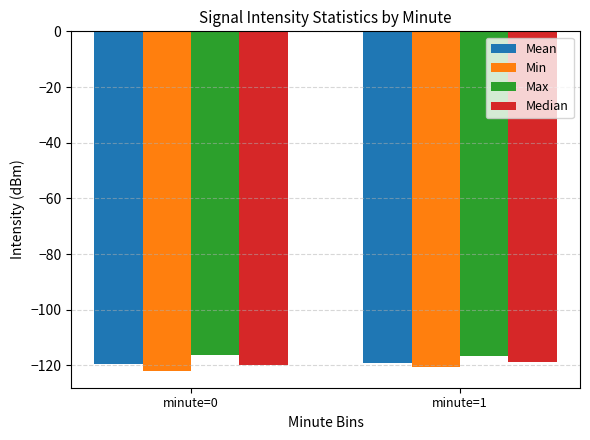

Does the chart contain stacked bars?

No